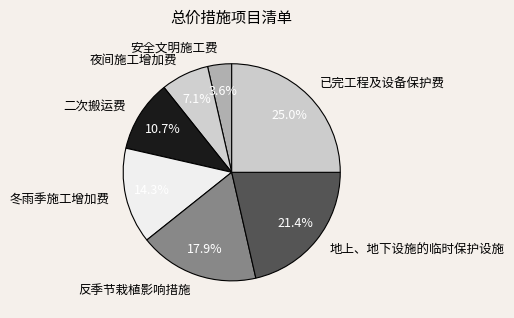

Count the number of slices in the pie.

7